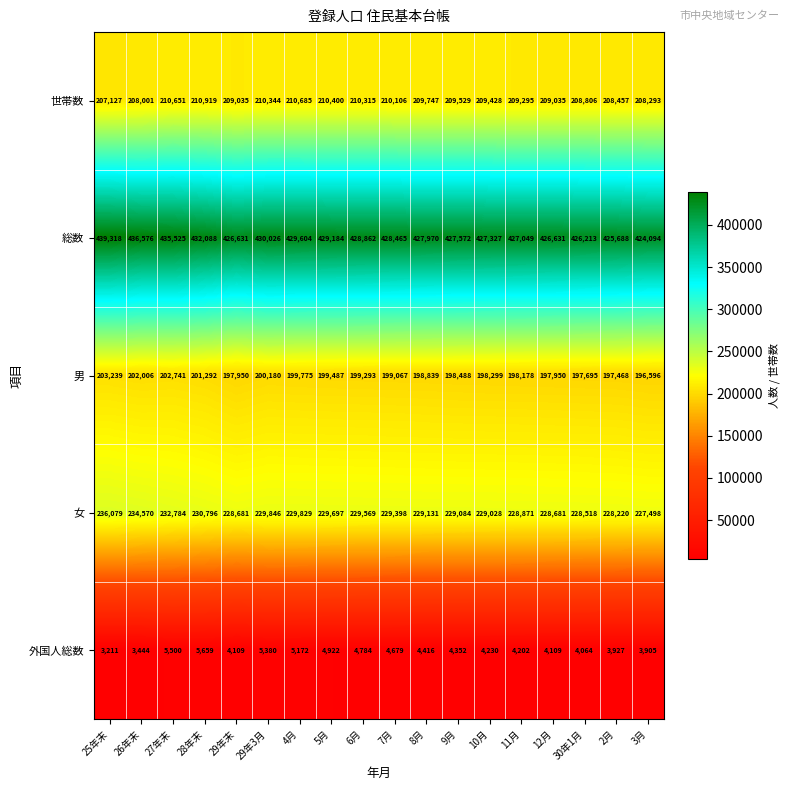

Count the number of categories in the chart.

18